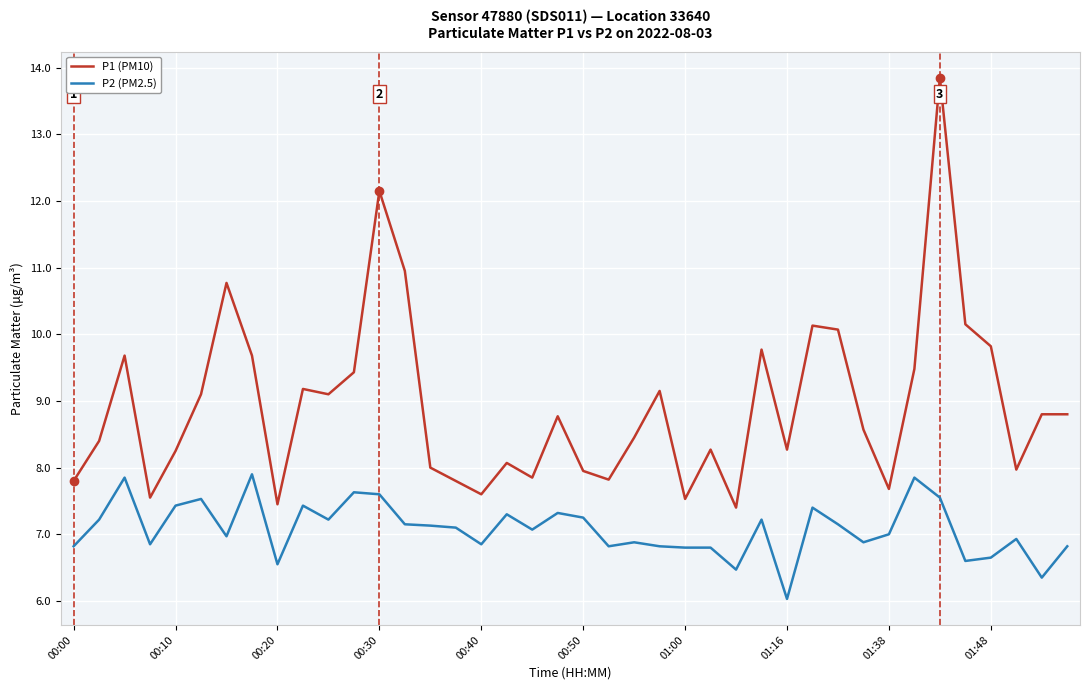

What are all the series names shown in the legend?

P1 (PM10), P2 (PM2.5)